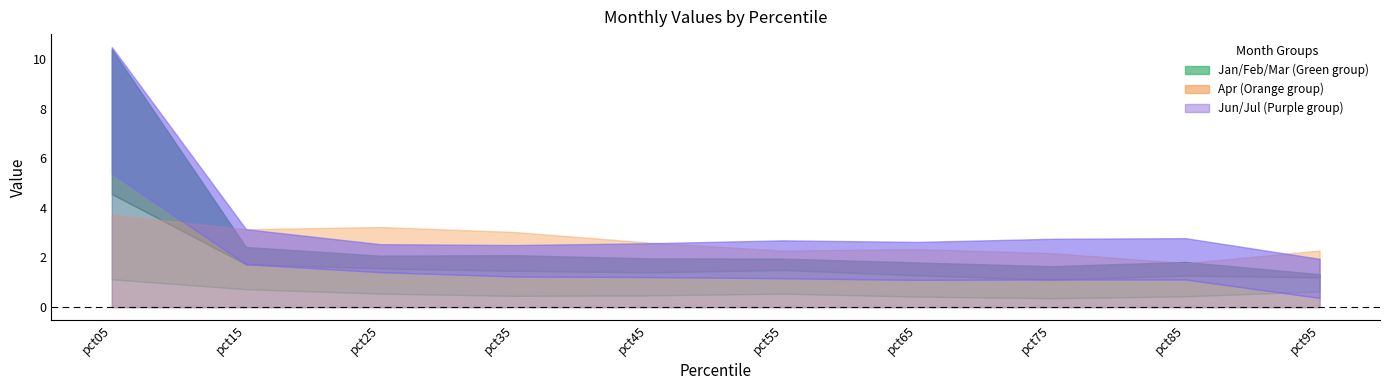

Where is Jul nearest to the value 3?

pct85